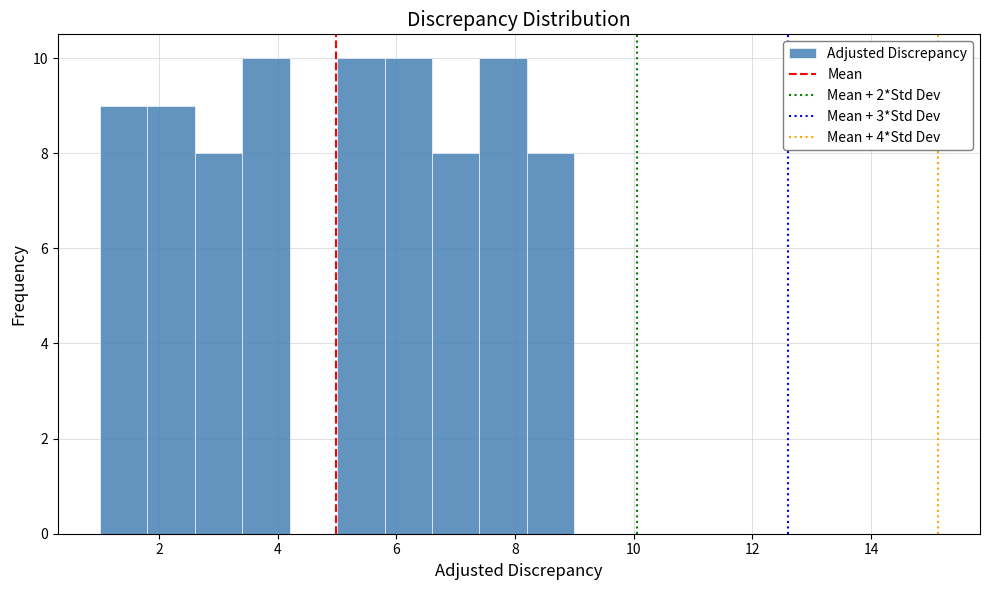

Reading left to right, list every bar in this chart as the range it spans on the x-axis followed by its height. The values are not printed on the chart, so give them approximately, as read against the axis.

1.0 to 1.8: 9
1.8 to 2.6: 9
2.6 to 3.4: 8
3.4 to 4.2: 10
4.2 to 5.0: 0
5.0 to 5.8: 10
5.8 to 6.6: 10
6.6 to 7.4: 8
7.4 to 8.2: 10
8.2 to 9.0: 8